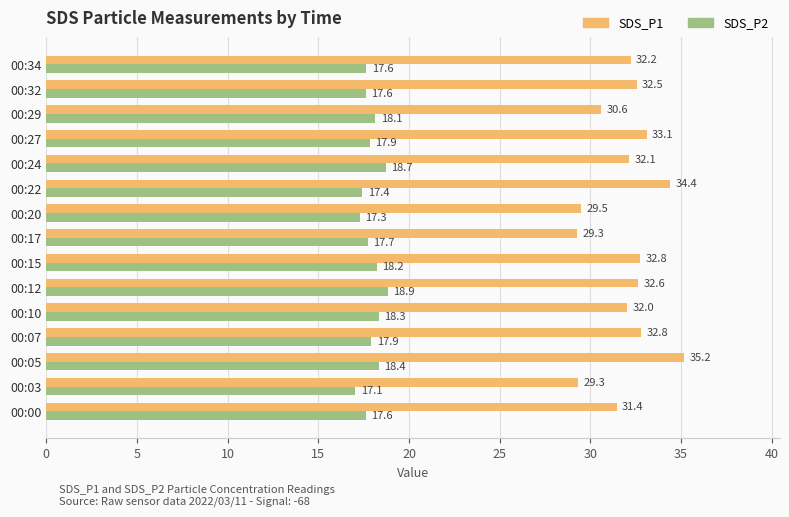

Is it true that SDS_P1 equals 32.8 at 00:07?

True